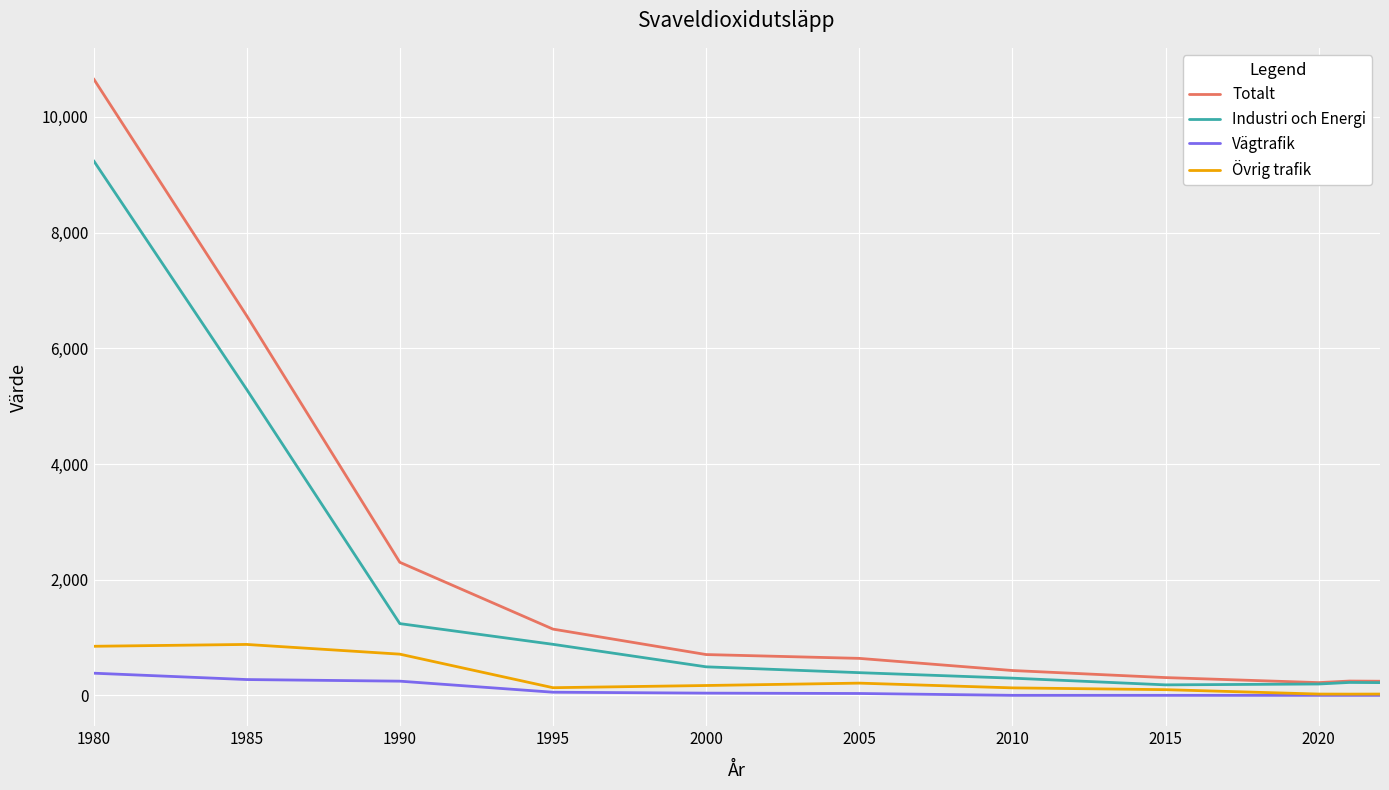

List the series in order of their peak value, highest first.

Totalt, Industri och Energi, Övrig trafik, Vägtrafik